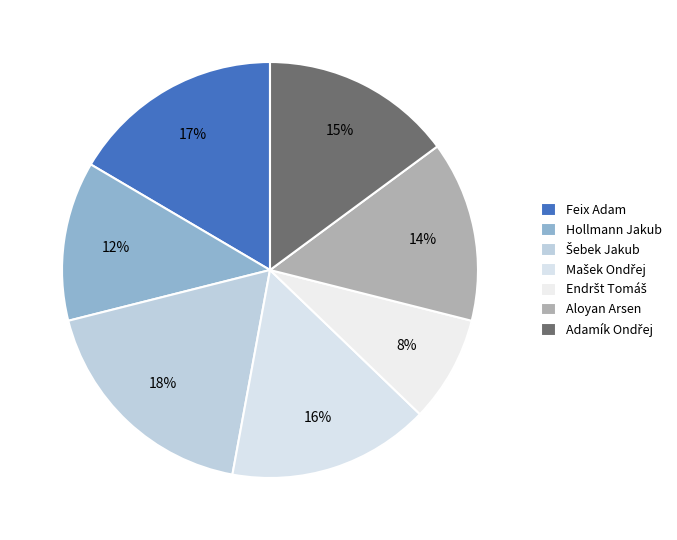

What percentage is the Aloyan Arsen slice, to the nearest percent?

14%